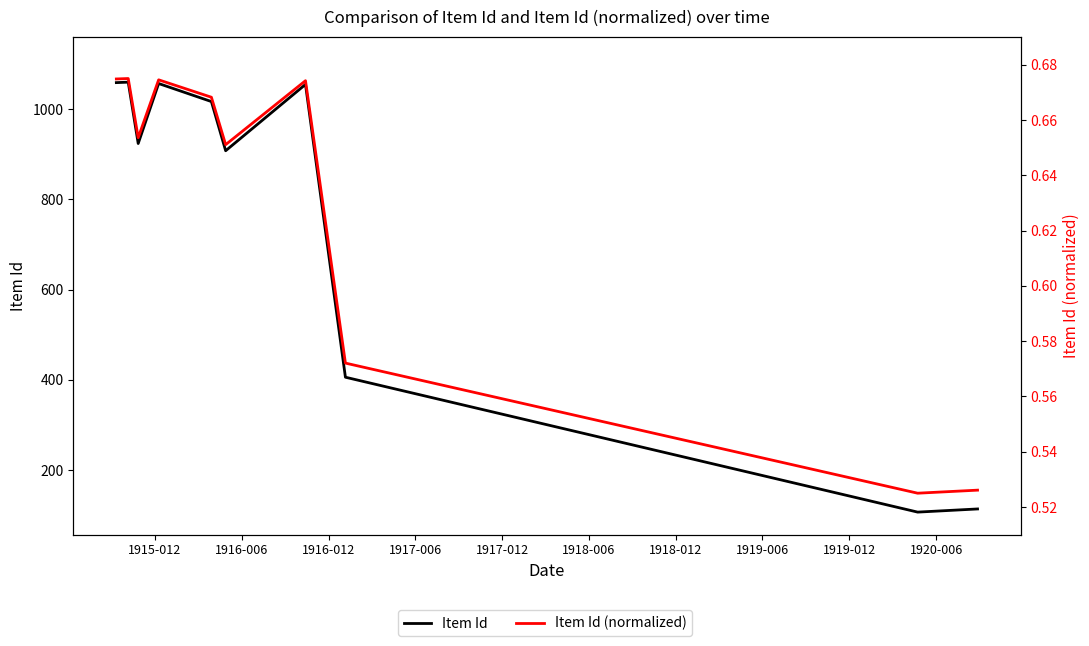

True or false: Item Id (normalized) has more than 1 points higher than both neighbors.

True